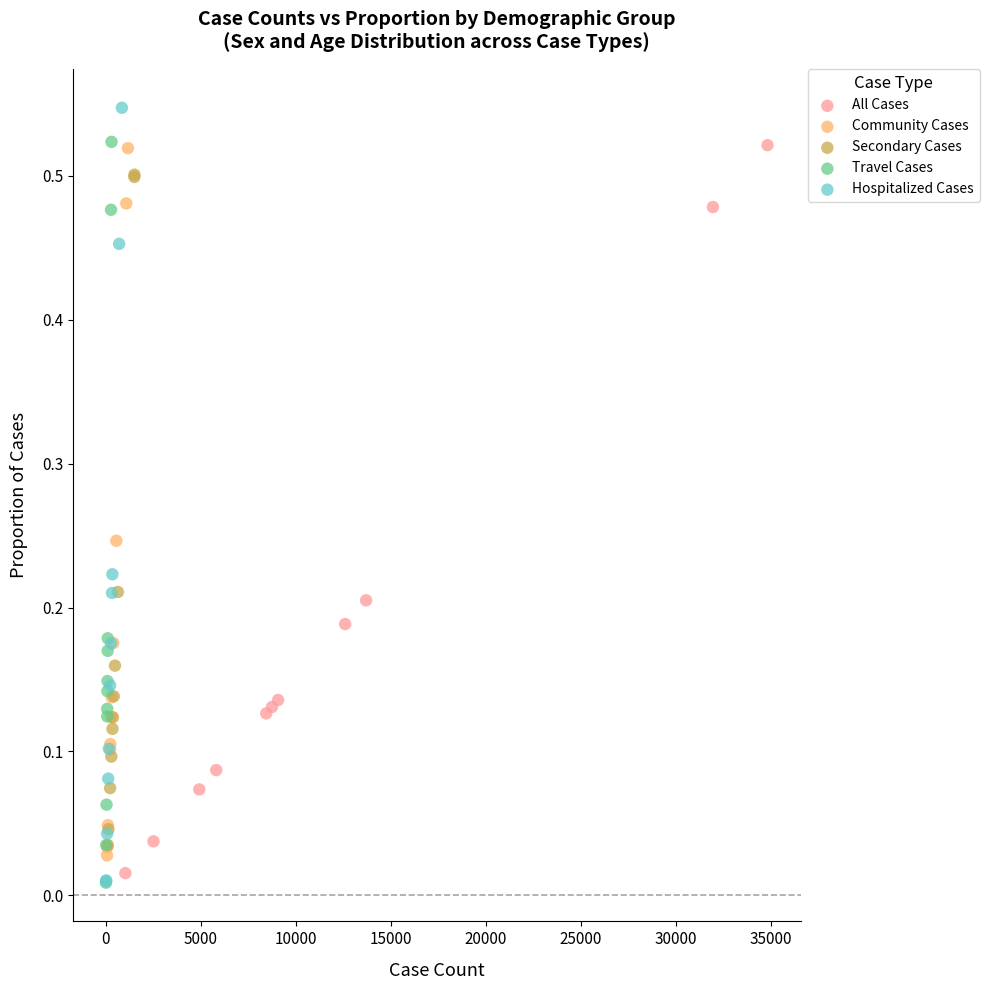

Which series has the largest Y range (max minus min)?

Hospitalized Cases